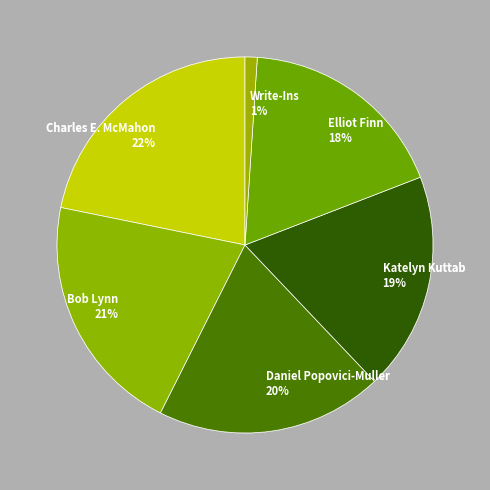

Does Write-Ins represent more than half of the total?

No